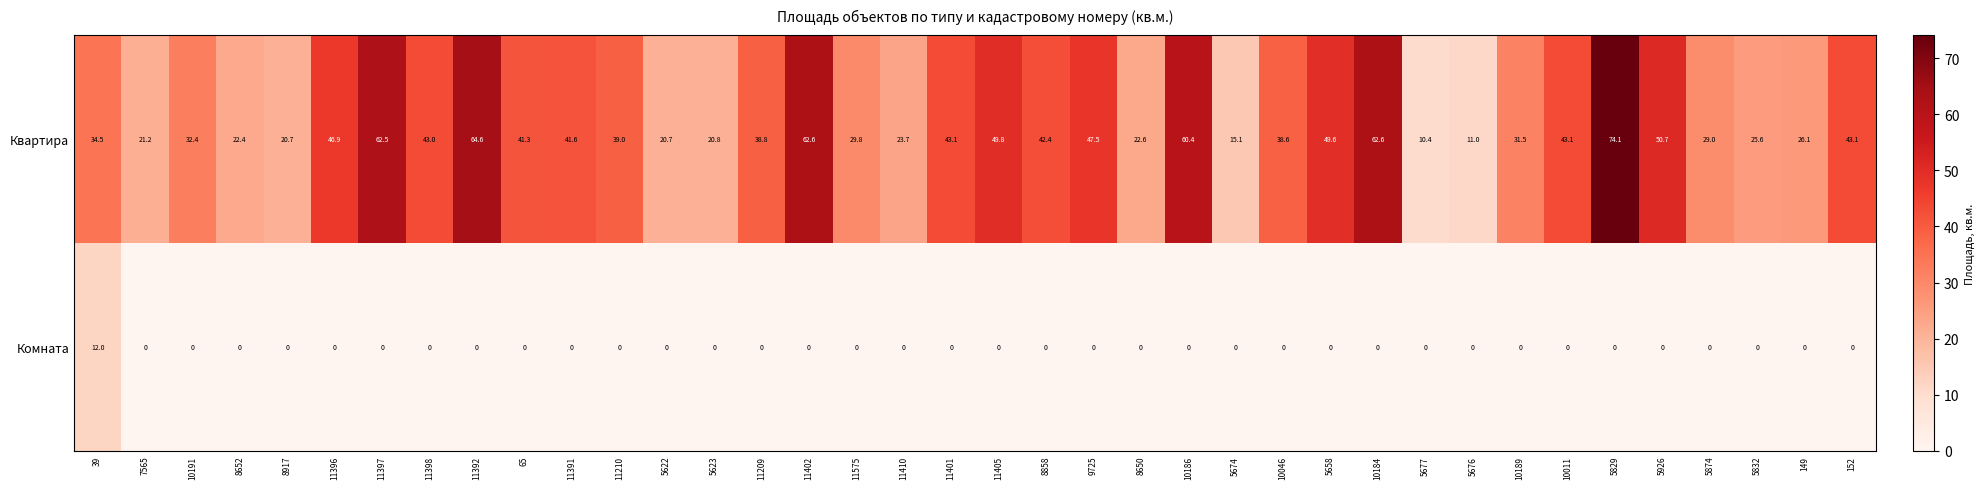

What is the difference between the maximum and minimum values in the Комната series?

12.0